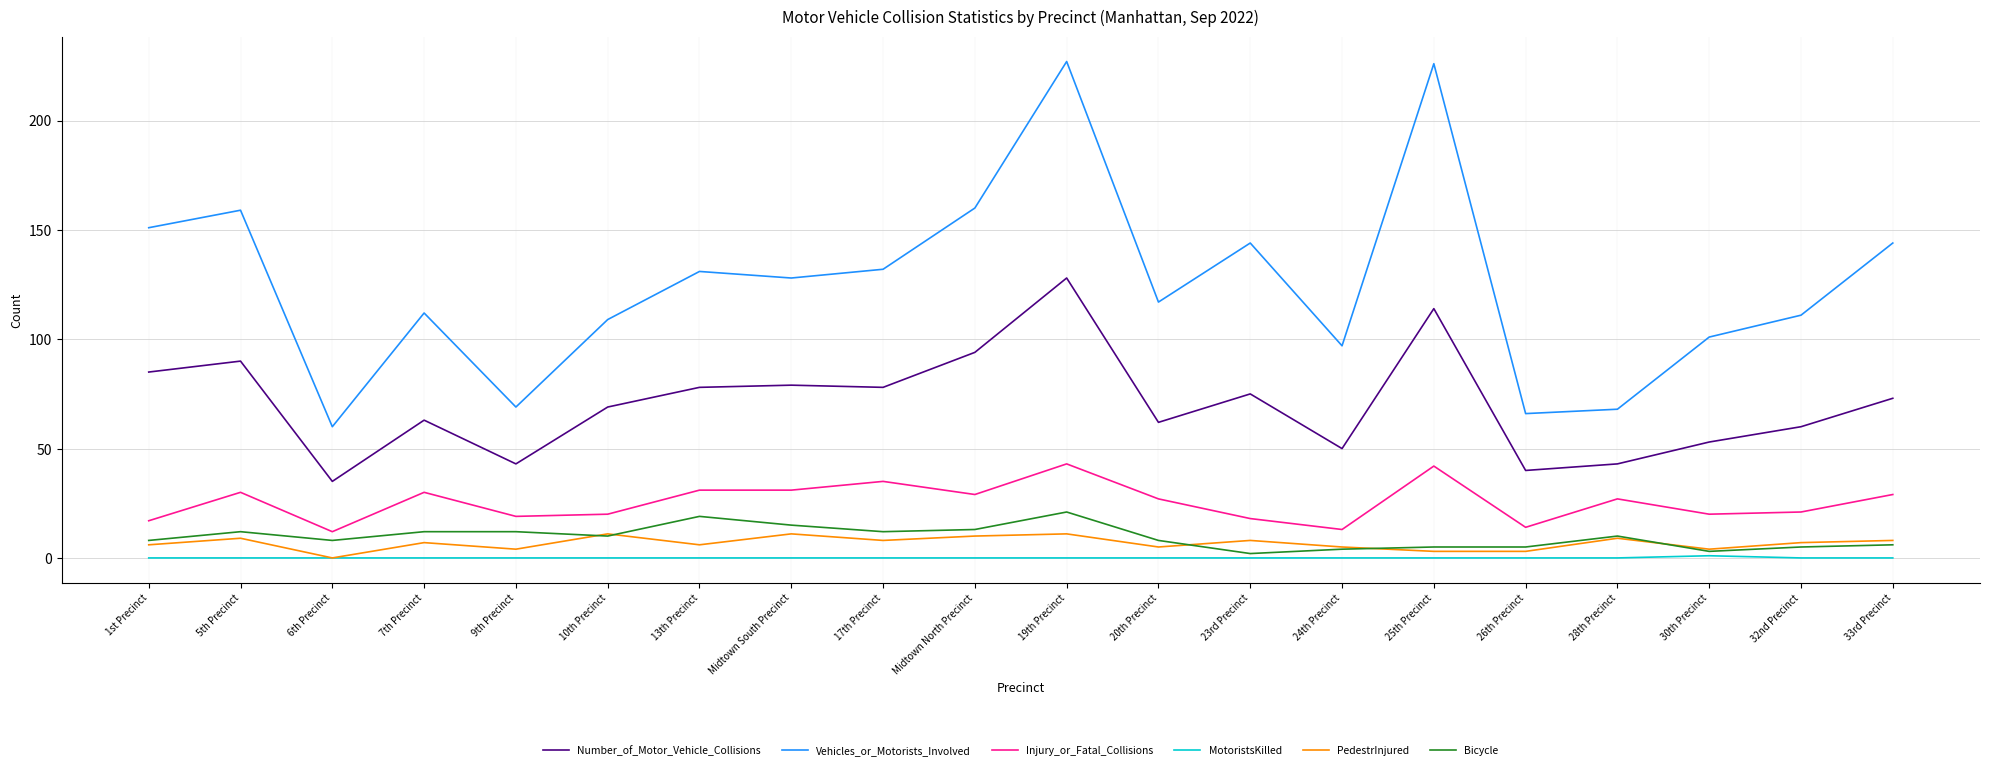

How many values in the Vehicles_or_Motorists_Involved series are below 128?

10